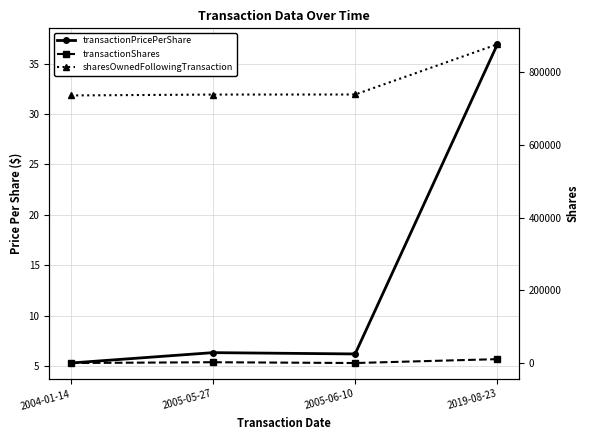

What is the maximum value for transactionShares?

10853.0